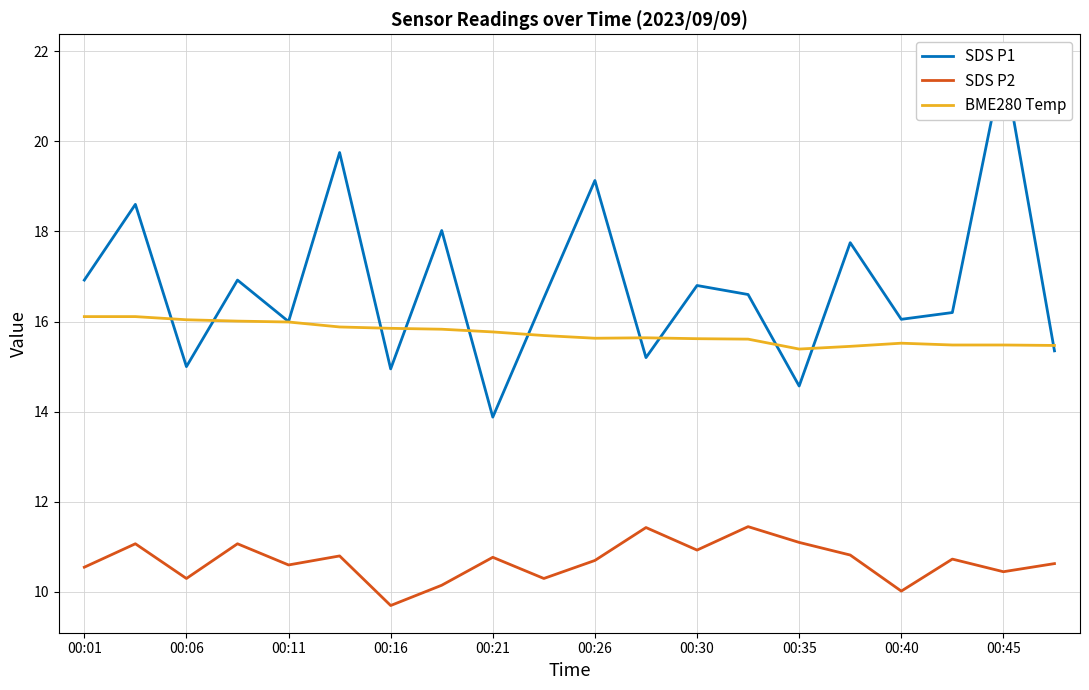

True or false: SDS P2 has a value of 6.1 at 15.

False